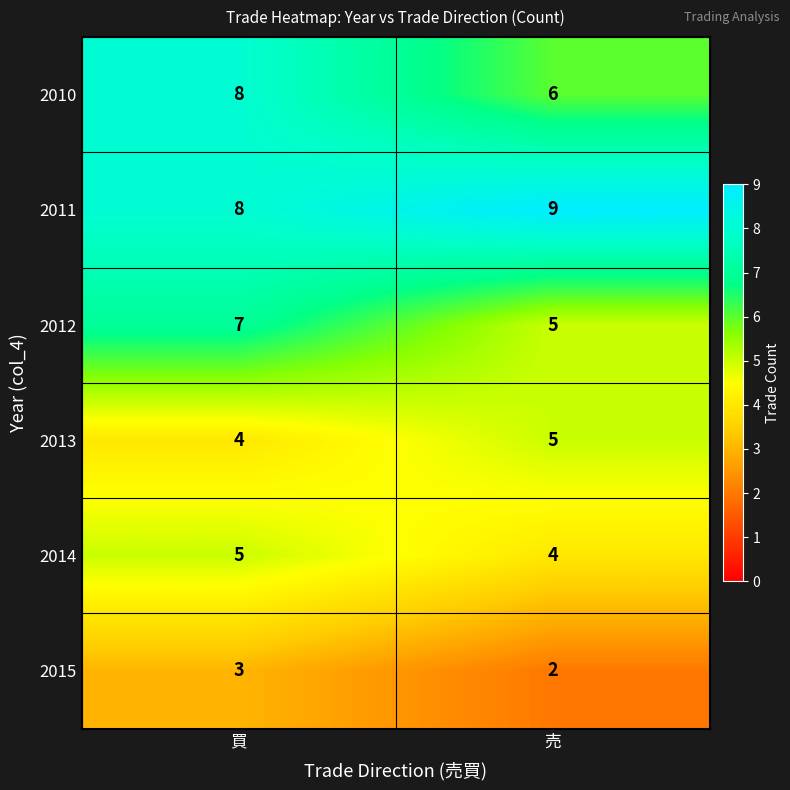

What is the sum of the 2015 values at 売 and 買?

5